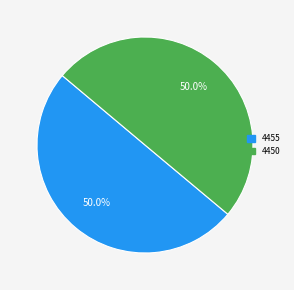

How many segments does this pie chart have?

2